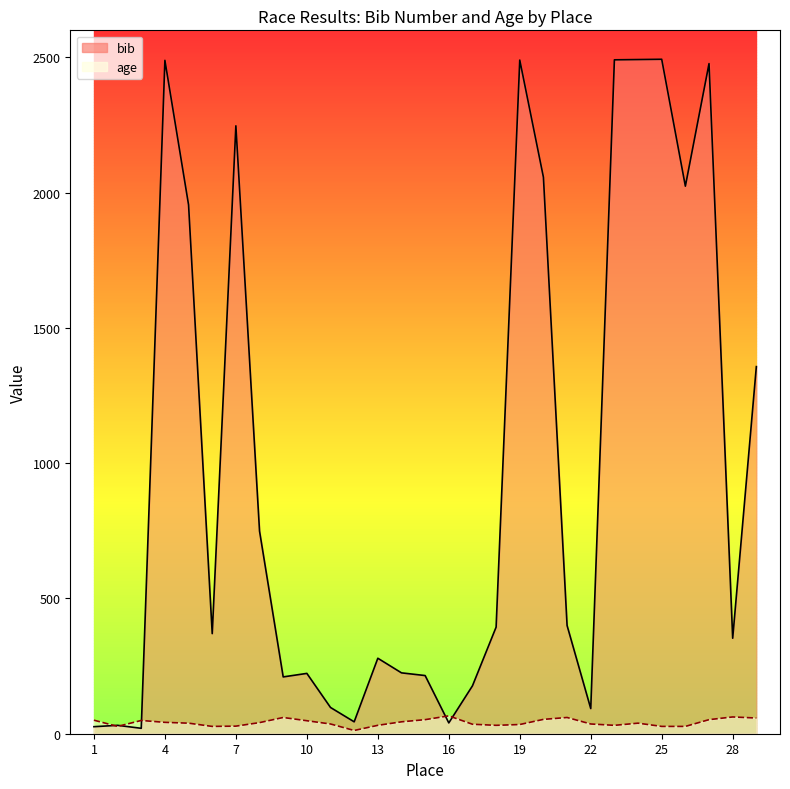

What is the difference between the maximum and second lowest values in the bib series?

2467